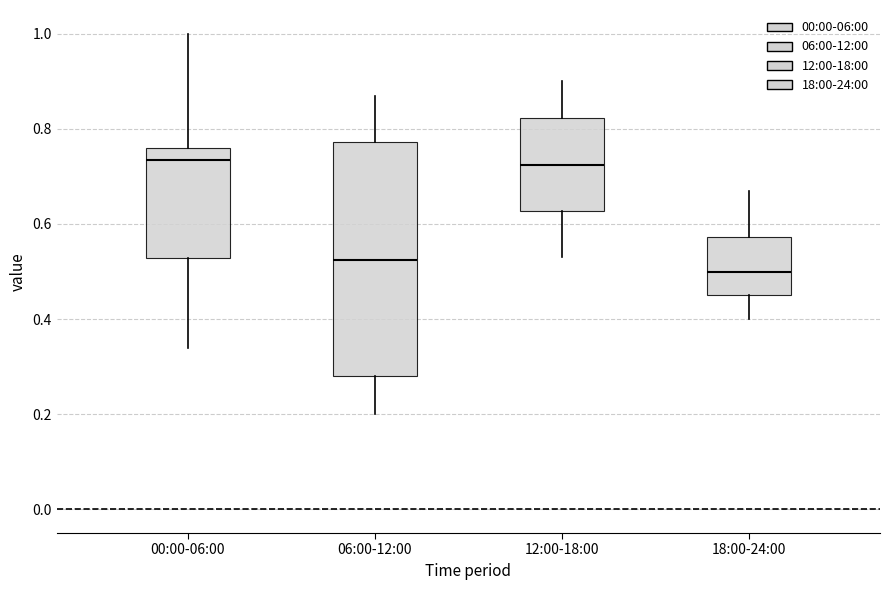

Comparing the boxes themselves (not the whiskers), which one is the tallest?

06:00-12:00